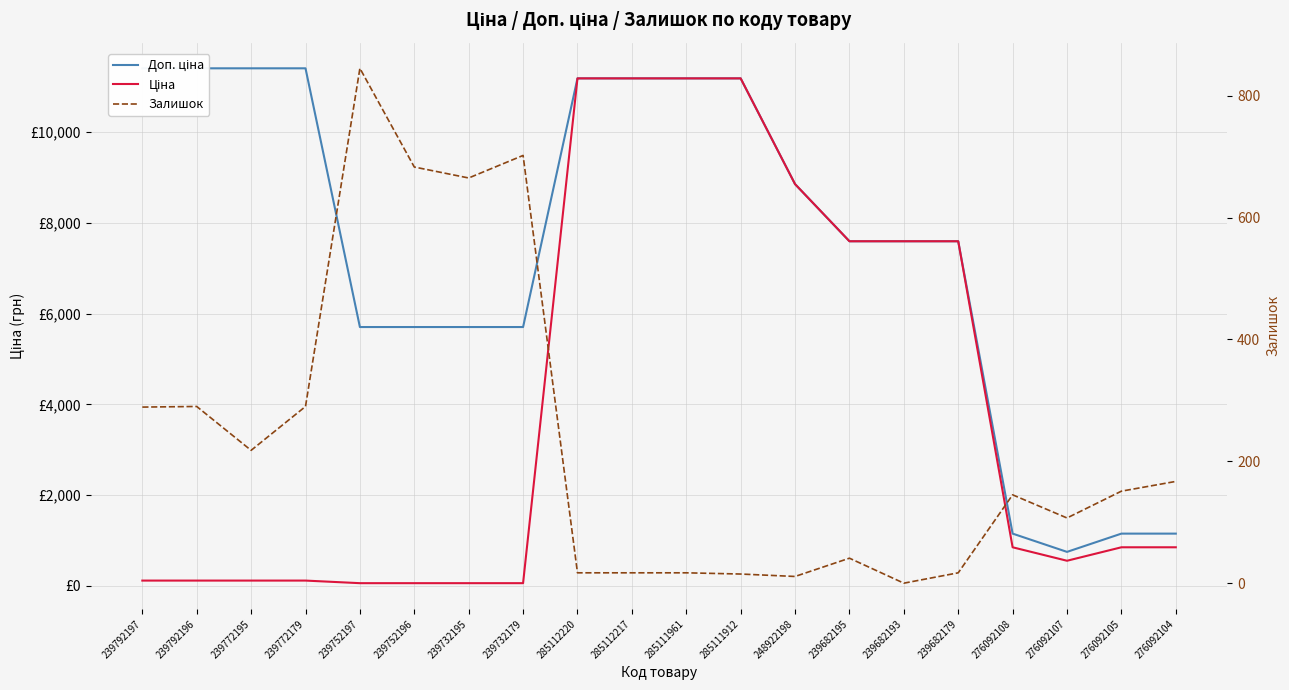

List the labels in order of Ціна value, largest first.

285112220, 285112217, 285111961, 285111912, 248922198, 239682195, 239682193, 239682179, 276092108, 276092105, 276092104, 276092107, 239792197, 239792196, 239772195, 239772179, 239752197, 239752196, 239732195, 239732179